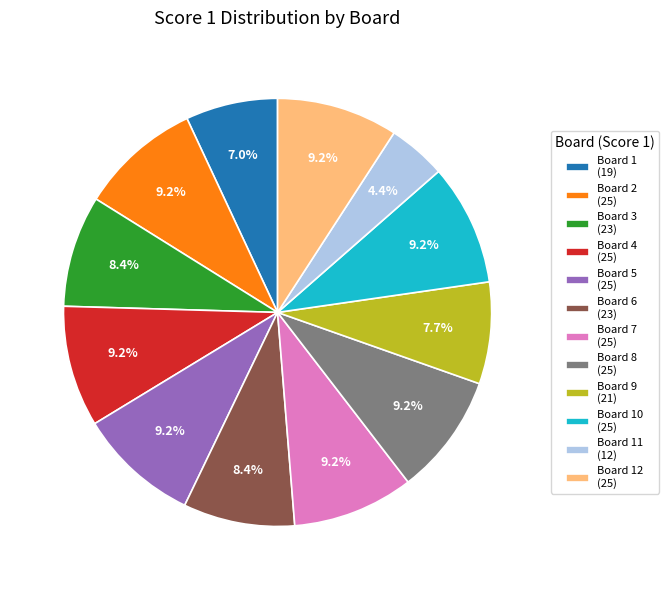

Is there a majority slice in this chart?

No